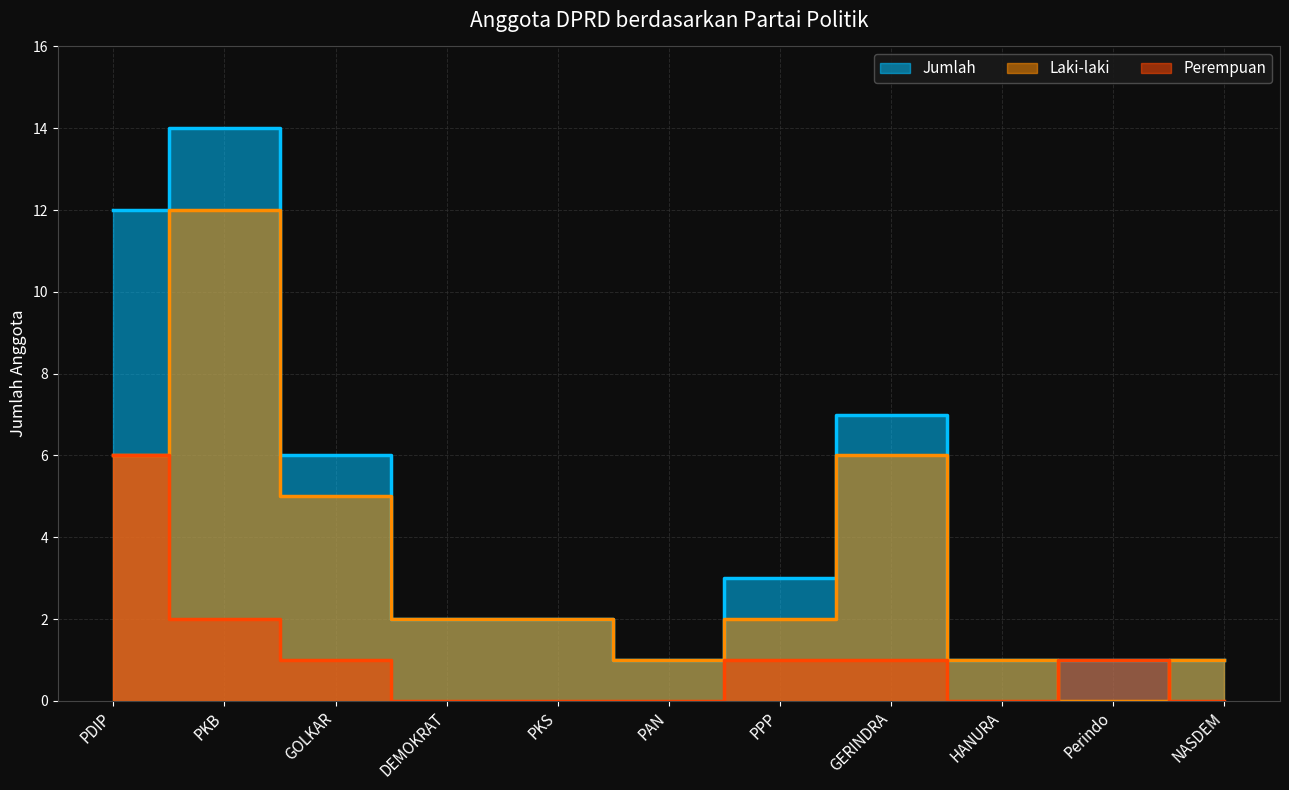

True or false: Perempuan and Jumlah intersect in this chart.

False